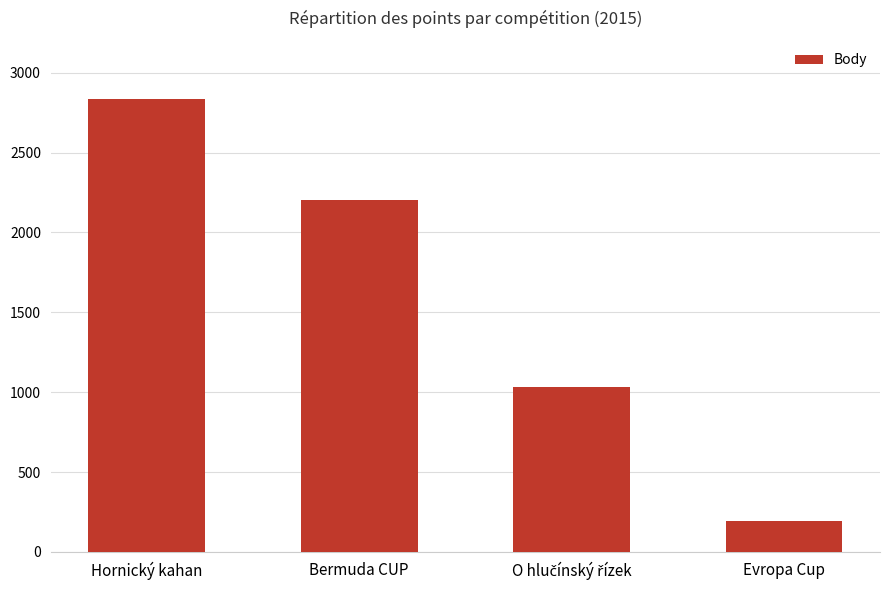

What is the approximate value at Hornický kahan?

2838